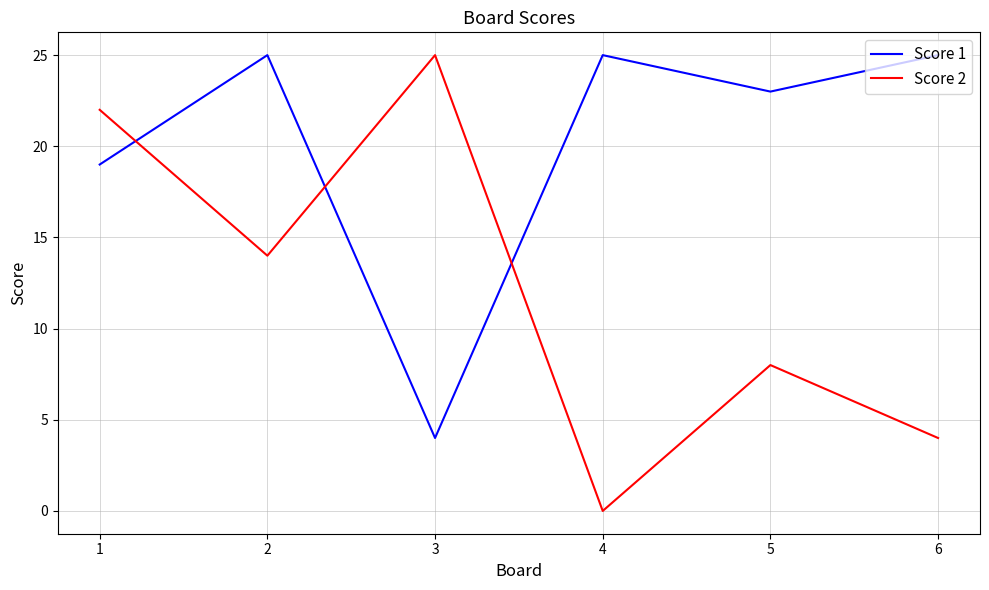

How many lines are shown in the chart?

2